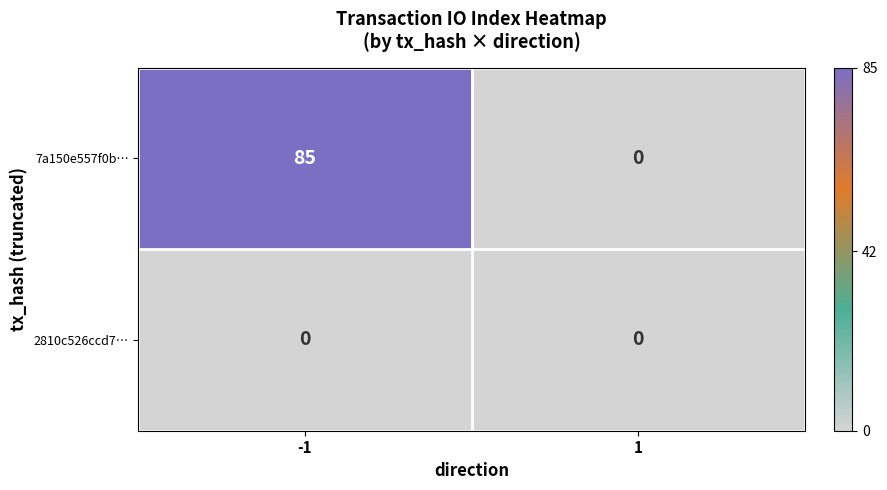

What is the sum of the 7a150e557f0b… values at 1 and -1?

85